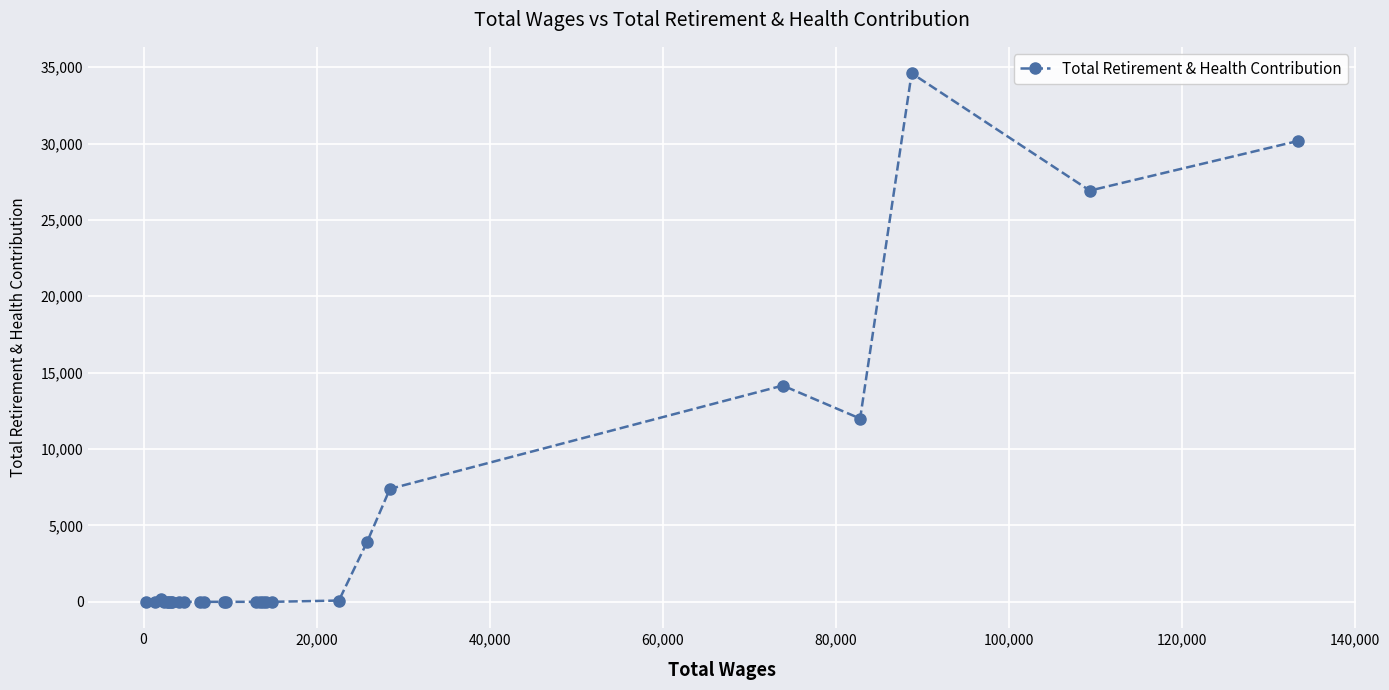

True or false: there are more than 2 points higher than both neighbors.

True